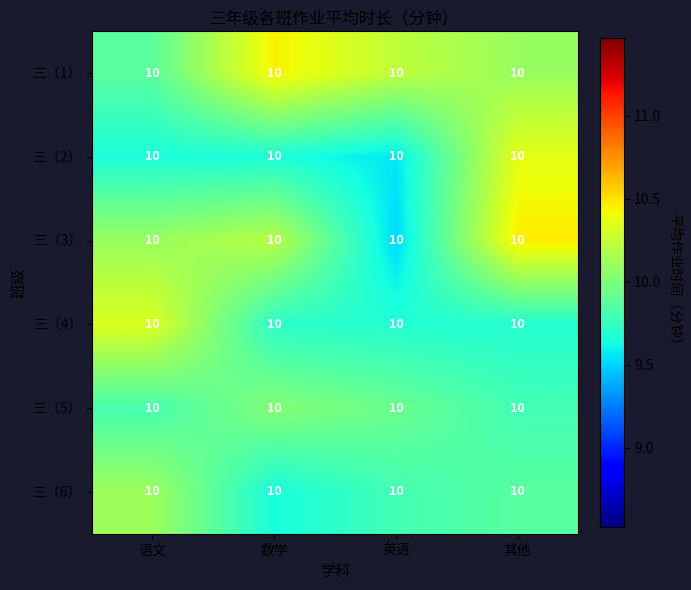

True or false: 三（5） has a value of 9.8 at 其他.

True